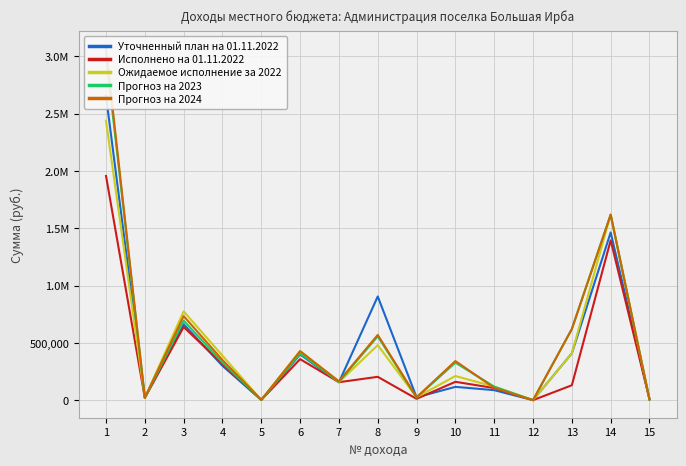

The Ожидаемое исполнение за 2022 series shows 156591.6 at 7. True or false?

True